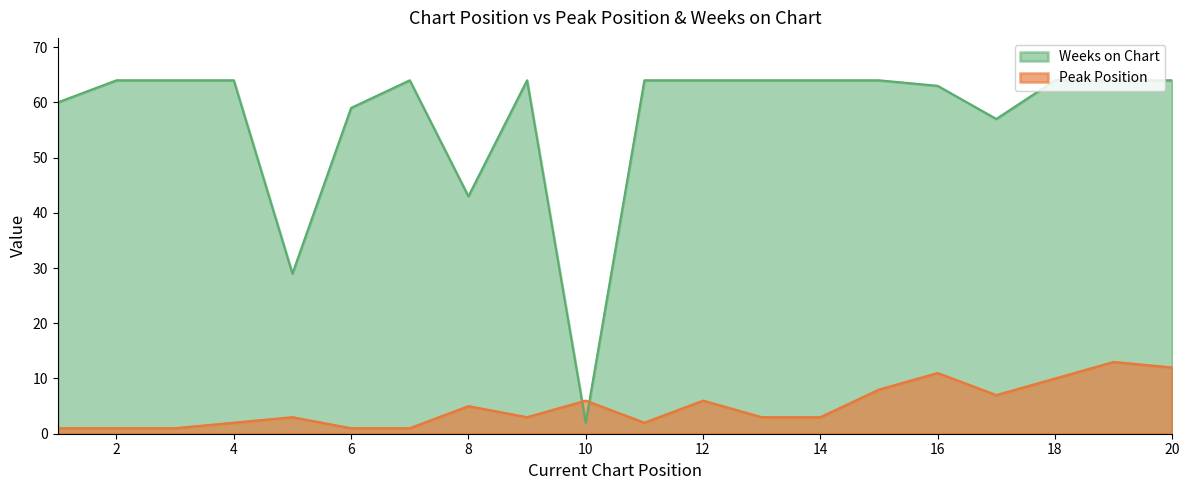

In Peak Position, how many points are lower than both neighbors (excluding endpoints)?

3